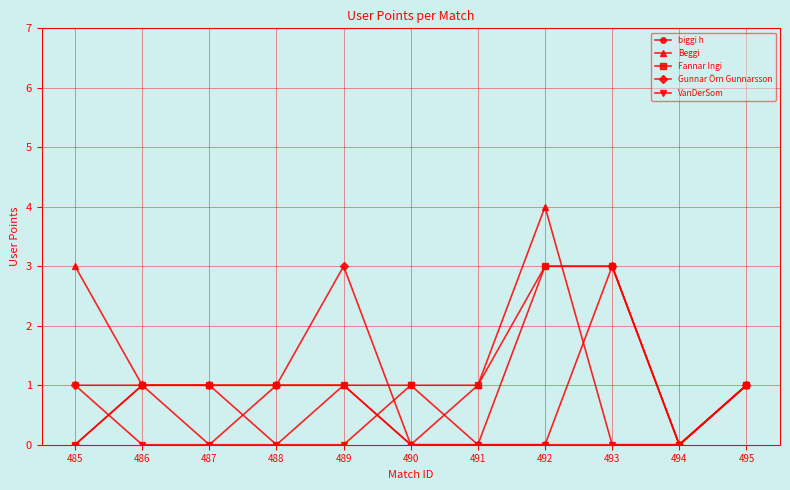

Reading left to right, extract all data points from this chart.

biggi h: 485=0	486=1	487=0	488=1	489=1	490=0	491=0	492=3	493=3	494=0	495=1
Beggi: 485=3	486=1	487=1	488=0	489=1	490=0	491=1	492=4	493=0	494=0	495=1
Fannar Ingi: 485=0	486=1	487=1	488=1	489=1	490=1	491=1	492=3	493=3	494=0	495=1
Gunnar Örn Gunnarsson: 485=1	486=1	487=1	488=1	489=3	490=0	491=0	492=0	493=3	494=0	495=1
VanDerSom: 485=1	486=0	487=0	488=0	489=0	490=1	491=0	492=0	493=0	494=0	495=1